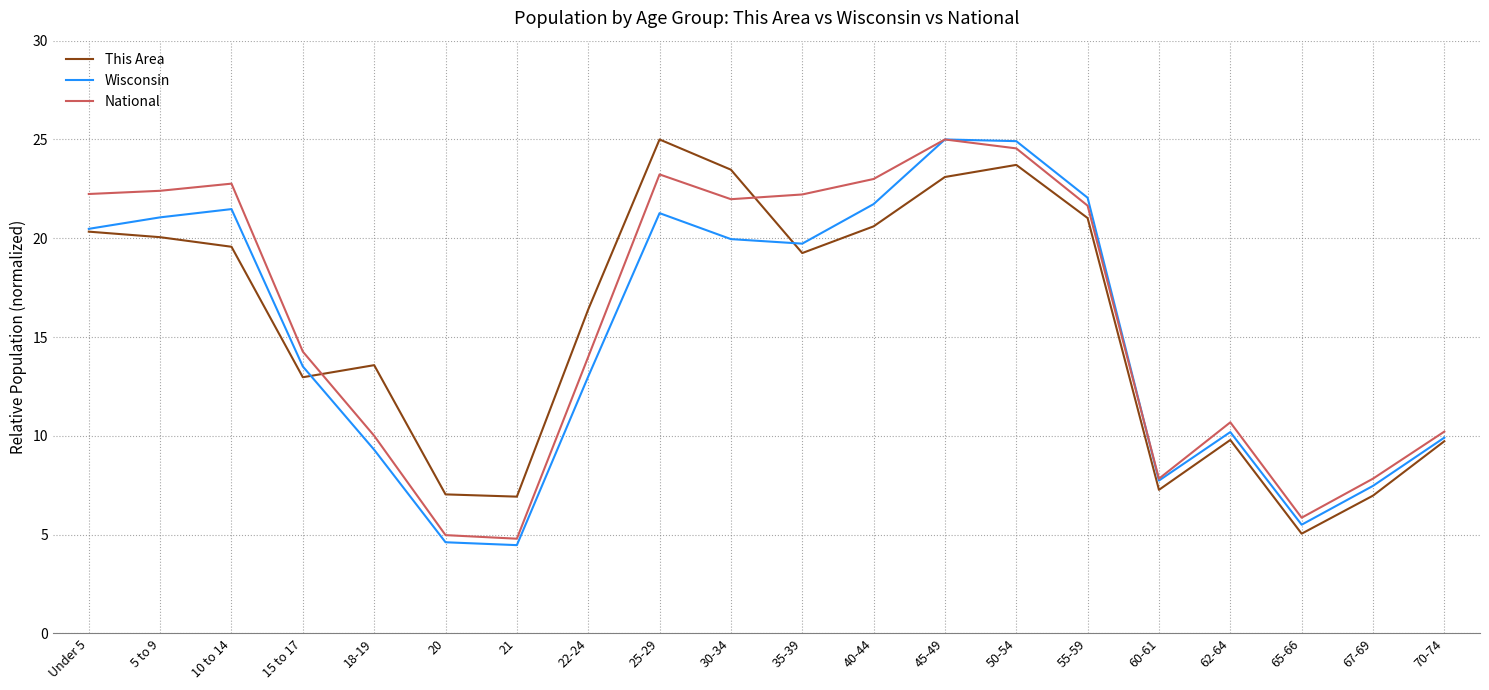

Rank the series at 62-64 from highest to lowest value.

National, Wisconsin, This Area